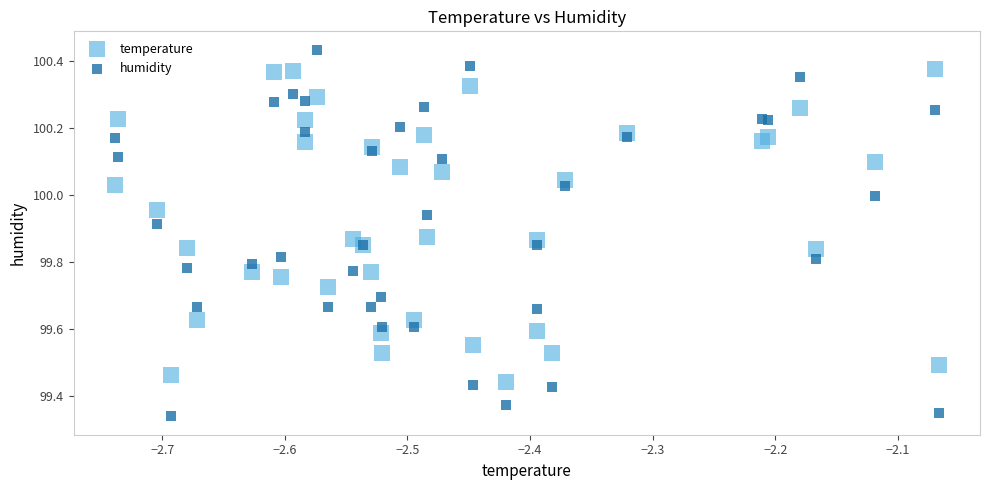

Which series reaches the minimum Y coordinate?

humidity